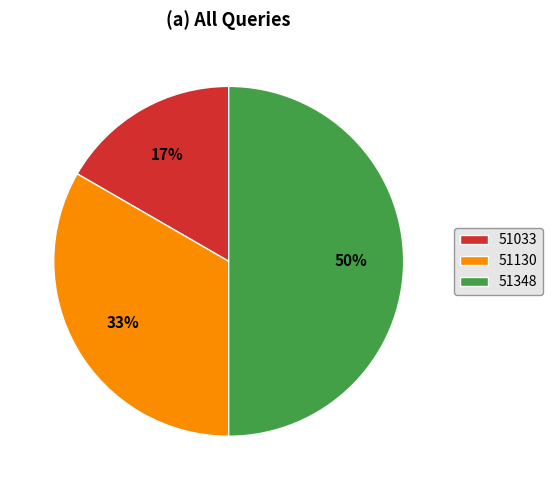

Is it true that 51348 is 50% of the pie?

True